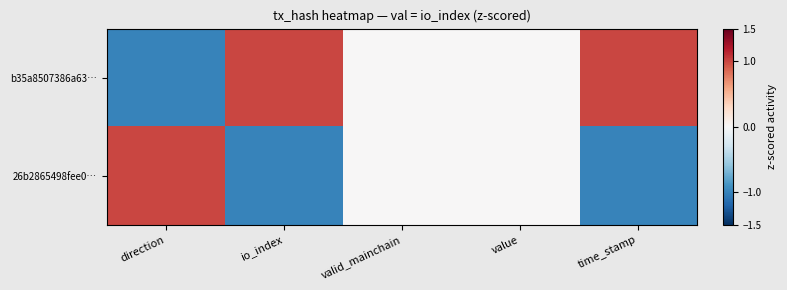

List the series in order of their overall mean, highest first.

b35a8507386a63…, 26b2865498fee0…